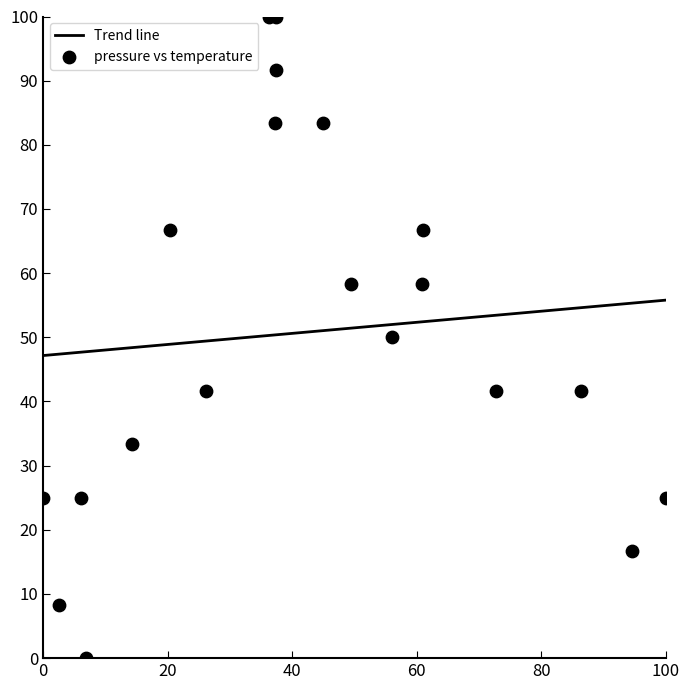

What is the range of X values (max minus min)?

100.0